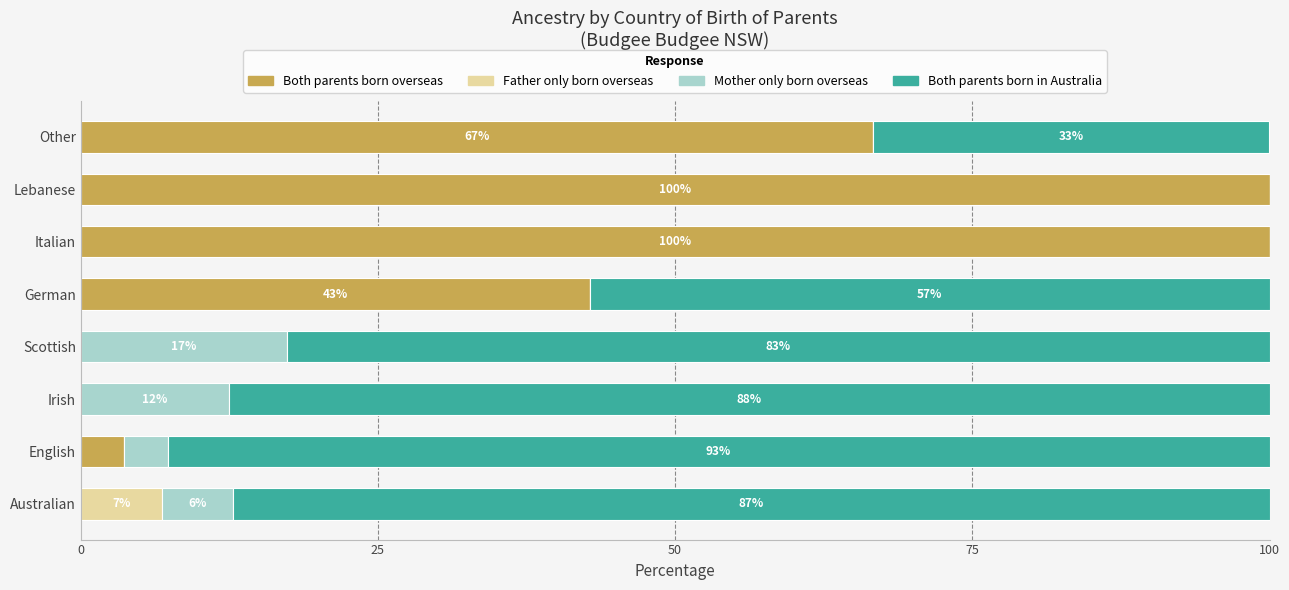

What is the total value across all series at Australian?

100.0